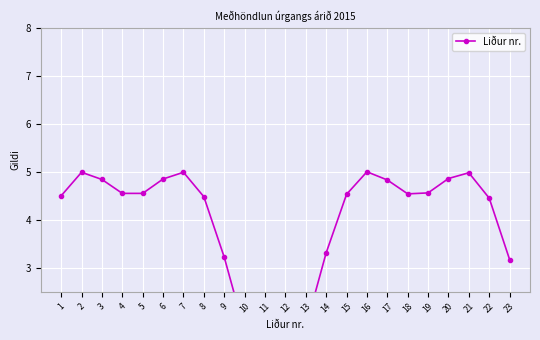

Where is the first local minimum?

11